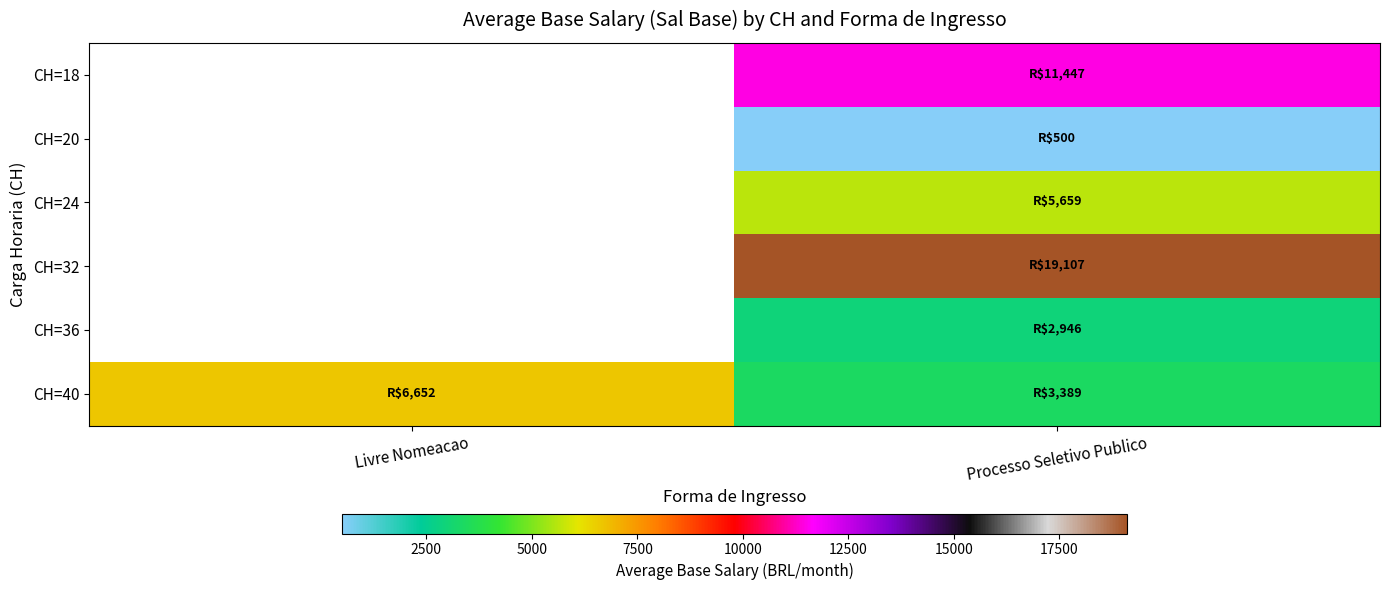

Between Livre Nomeacao and Processo Seletivo Publico, which series saw the biggest shift?

CH=40